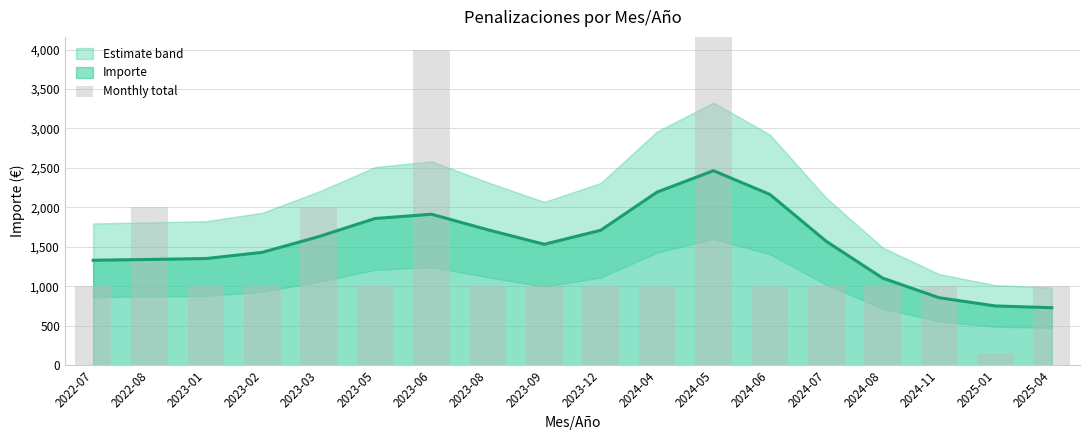

List the labels in order of value, smallest first.

2025-01, 2022-07, 2023-01, 2023-02, 2023-05, 2023-08, 2023-09, 2023-12, 2024-04, 2024-06, 2024-07, 2024-08, 2024-11, 2025-04, 2022-08, 2023-03, 2023-06, 2024-05